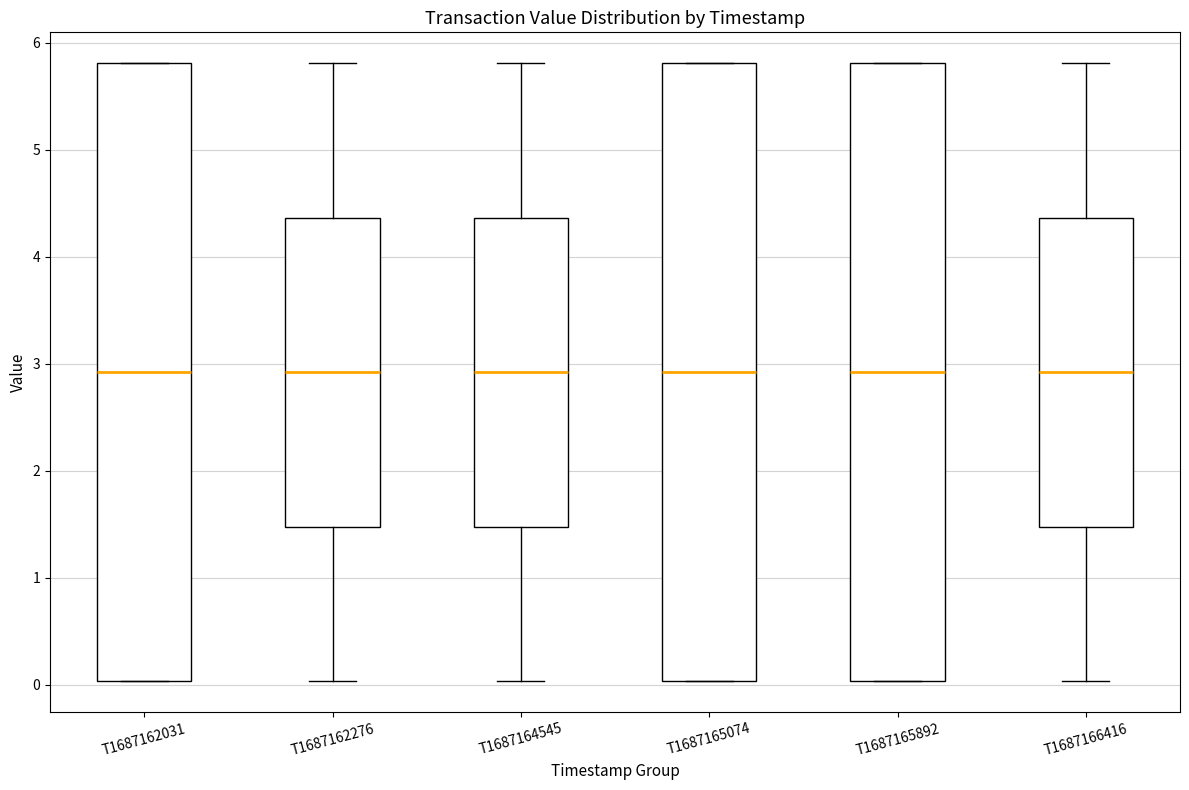

Where is the upper edge of the box for T1687164545 on the y-axis? The values are not printed on the chart, so give them approximately, as read against the axis.

4.4